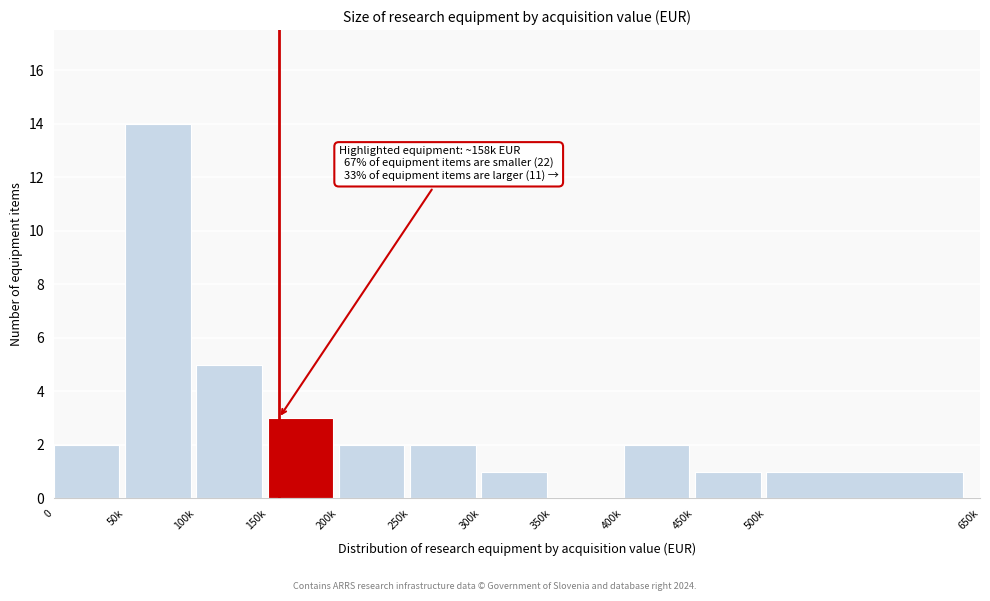

Reading left to right, what are all the values shown in this chart?

0=2	50k=14	100k=5	150k=3	200k=2	250k=2	300k=1	350k=0	400k=2	450k=1	500k=1